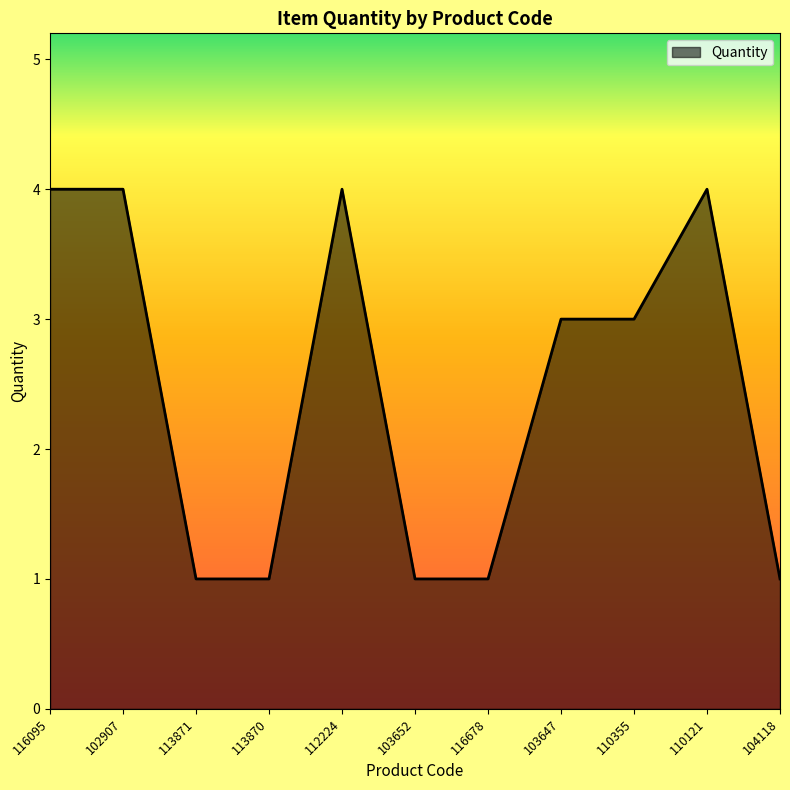

How many lines are shown in the chart?

1